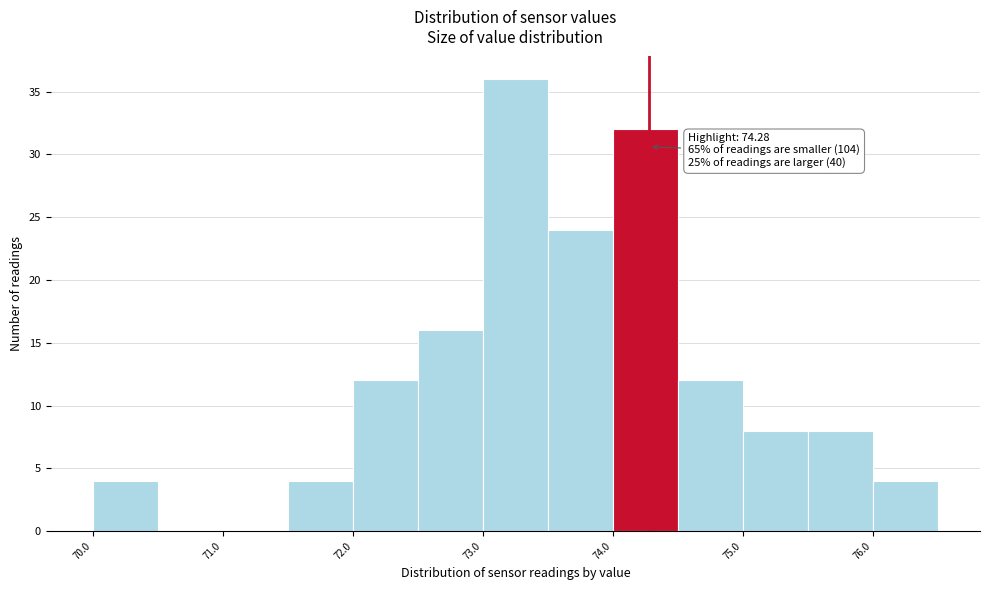

Which range on the x-axis has the tallest bar?

73.0 to 73.5